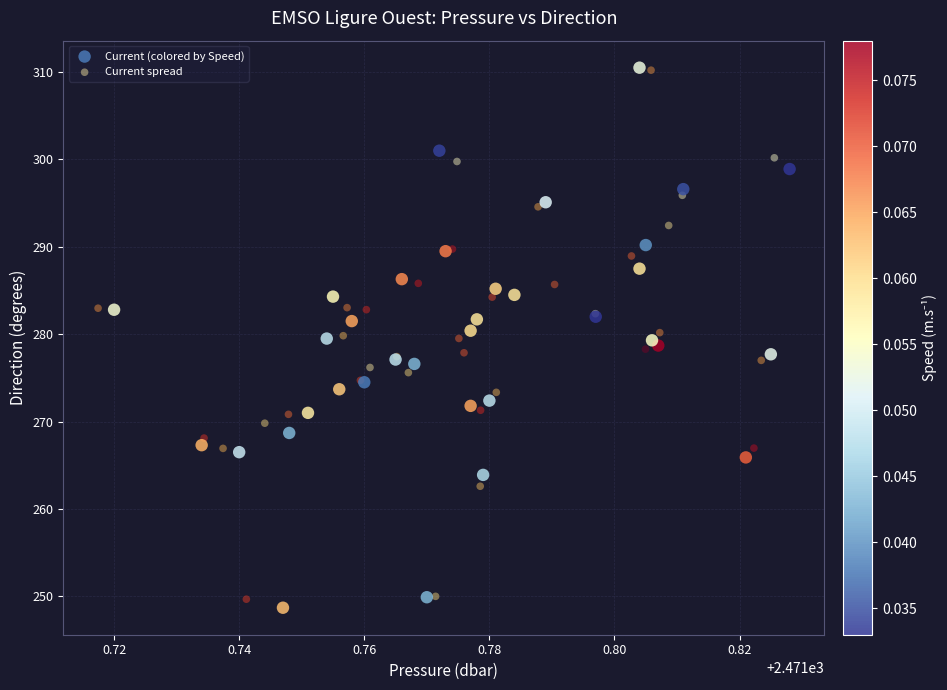

Which series has the widest spread of Y values?

Current (colored by Speed)